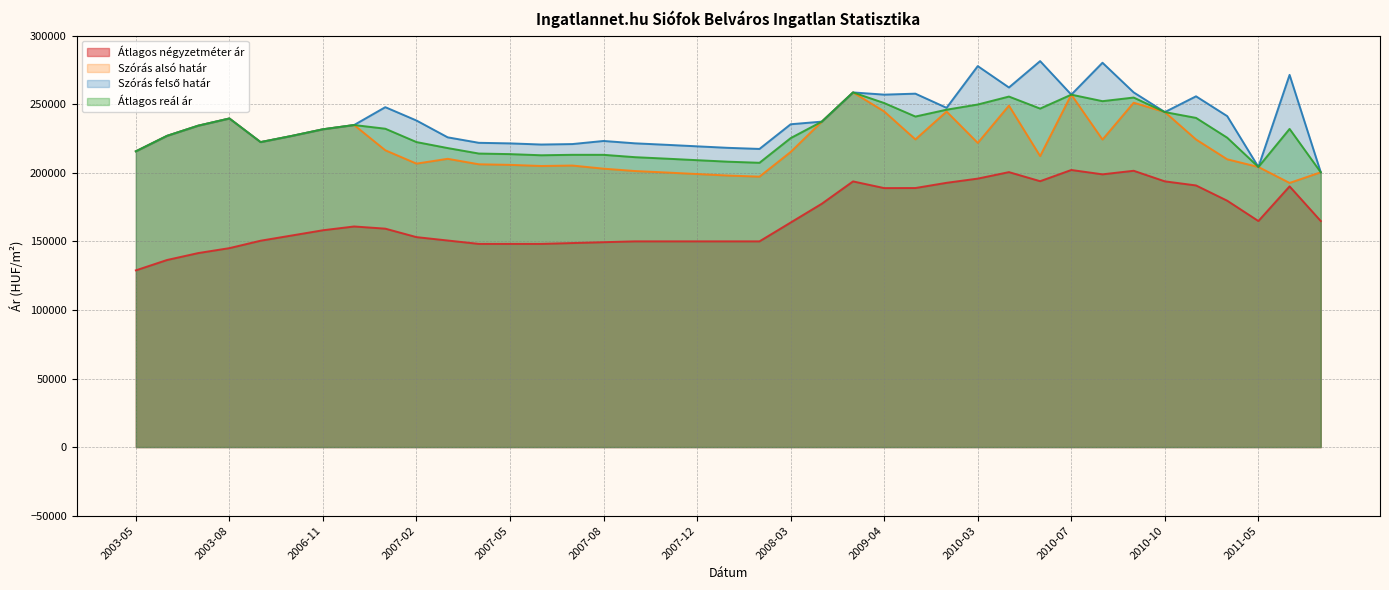

Where does the Szórás alsó határ series first go above 216409?

2003-06